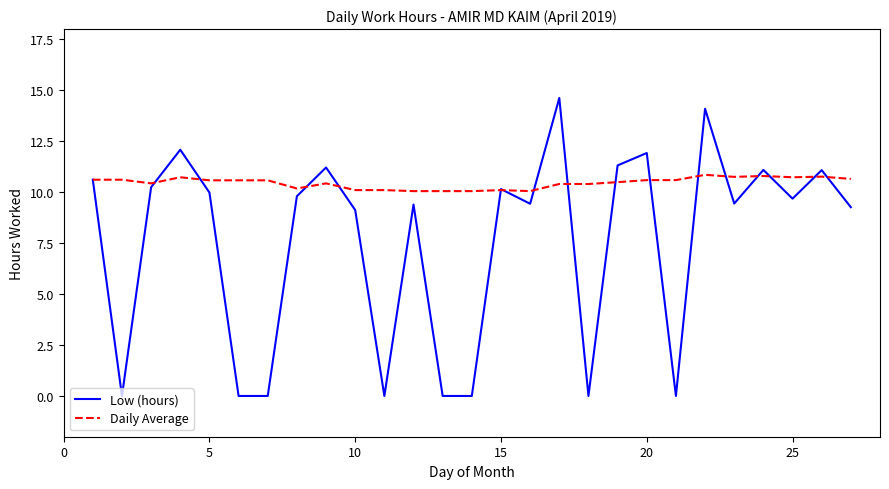

What is the greatest value displayed?

14.6